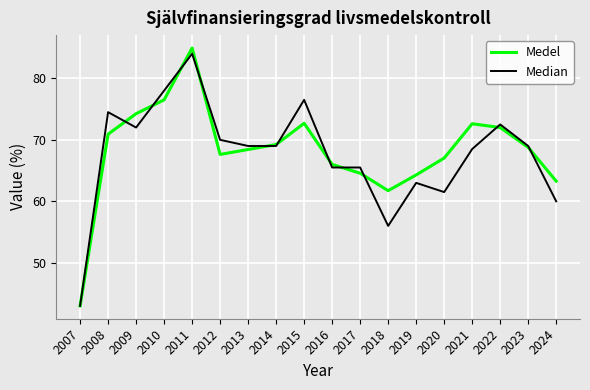

Which series has the largest range (max minus min)?

Medel